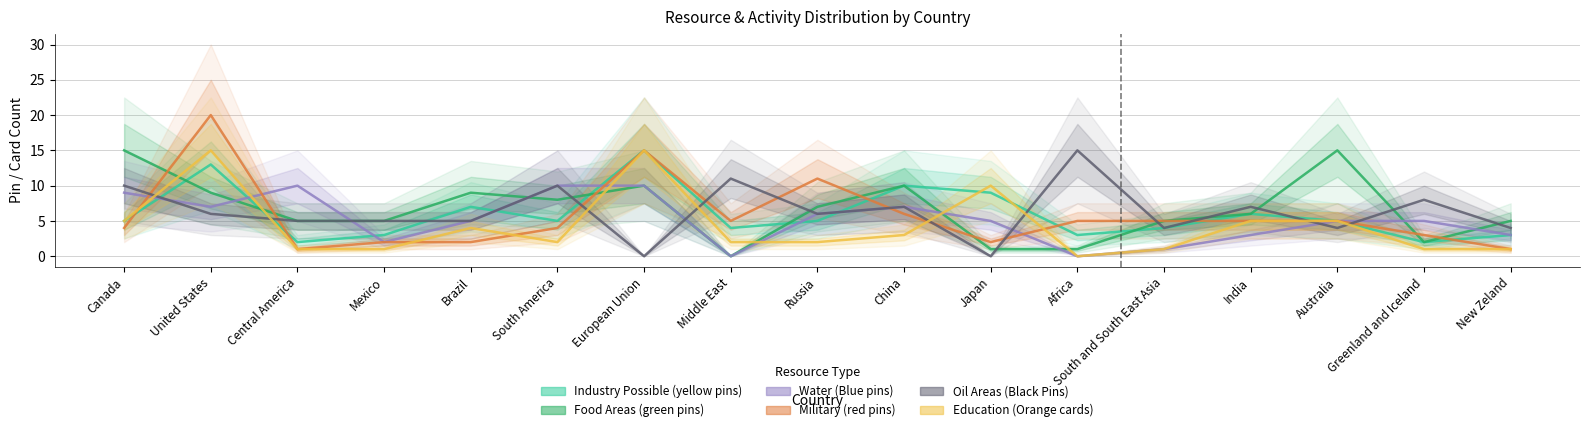

What is the value of the Water (Blue pins) point at the 5th from the left?

5